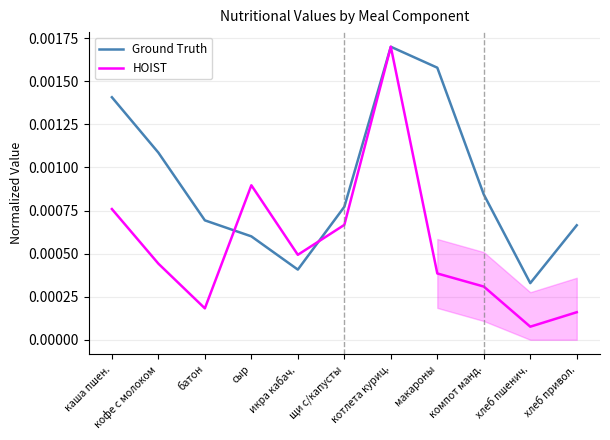

Which category has the lowest value in the HOIST series?

хлеб пшенич.